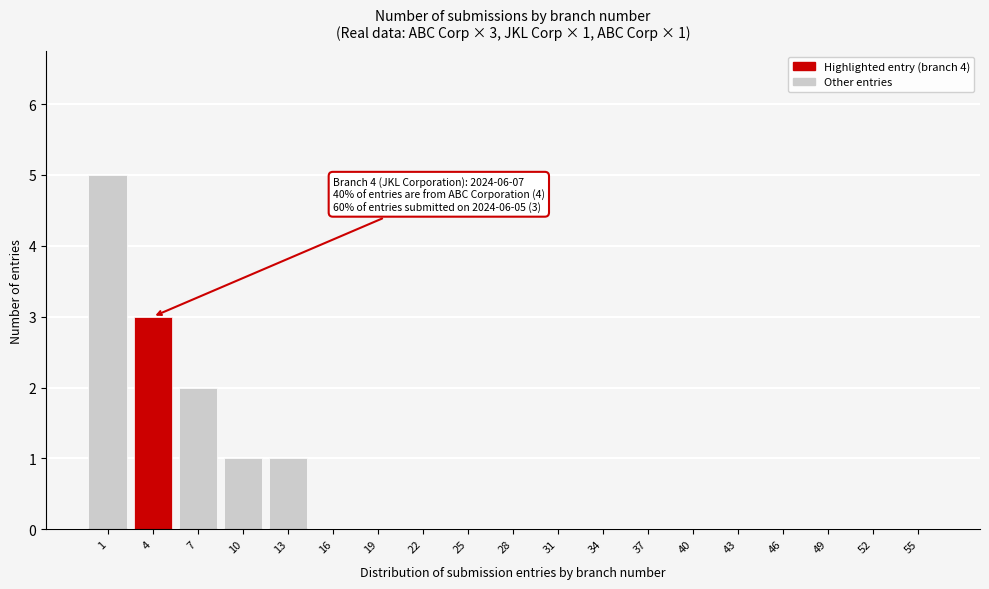

Reading left to right, extract all data points from this chart.

1=5	4=3	7=2	10=1	13=1	16=0	19=0	22=0	25=0	28=0	31=0	34=0	37=0	40=0	43=0	46=0	49=0	52=0	55=0